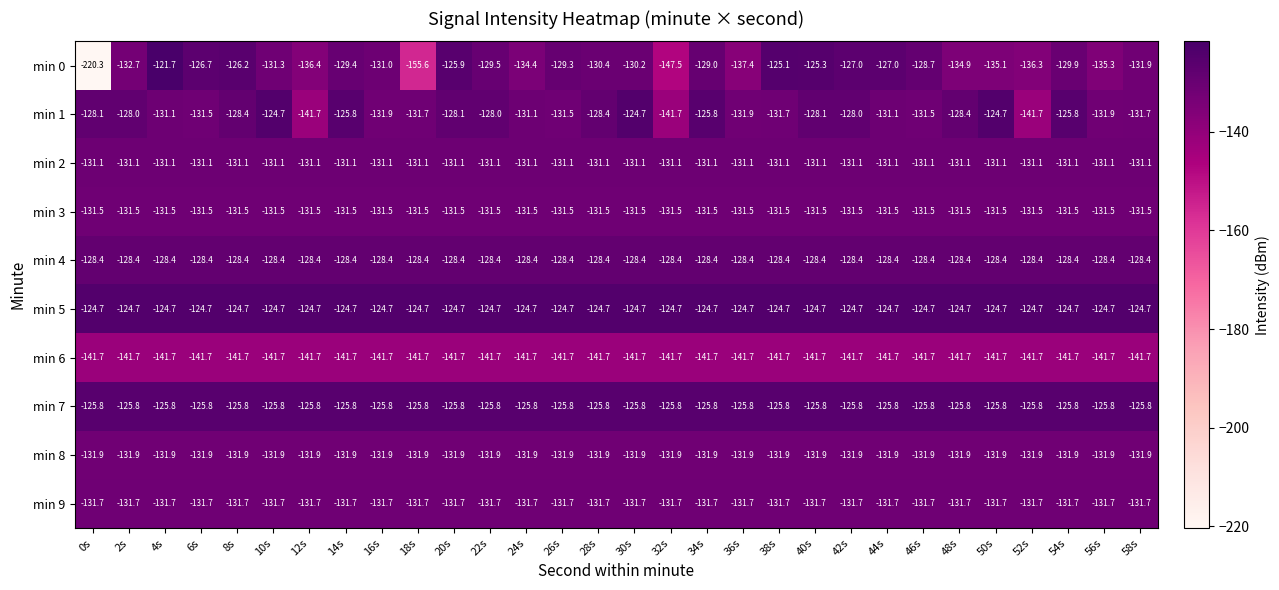

What is the approximate value of min 7 at 2s?

-125.8